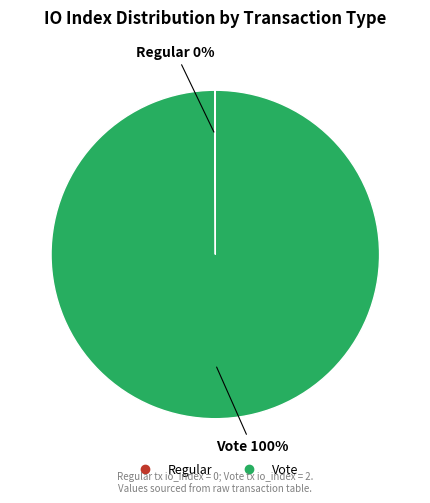

Does any single category account for the majority?

Yes